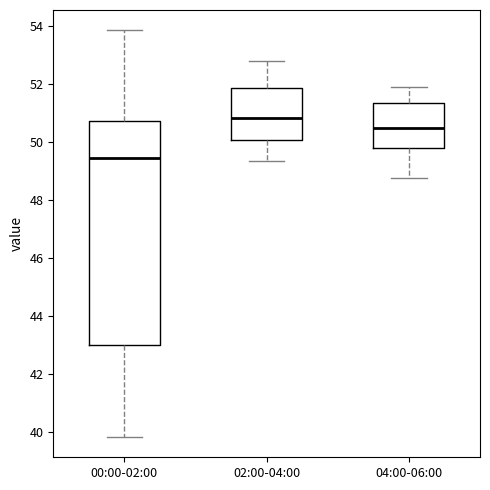

Reading left to right, transcribe this box plot: for each box, give where its median line is, the range the box spans, and where its two whiskers end, as read against the y-axis. The values are not printed on the chart, so give them approximately, as read against the axis.

00:00-02:00: median 49.4, box 43.0 to 50.8, whiskers 39.8 to 53.8
02:00-04:00: median 50.8, box 50.0 to 51.8, whiskers 49.4 to 52.8
04:00-06:00: median 50.4, box 49.8 to 51.4, whiskers 48.8 to 51.8